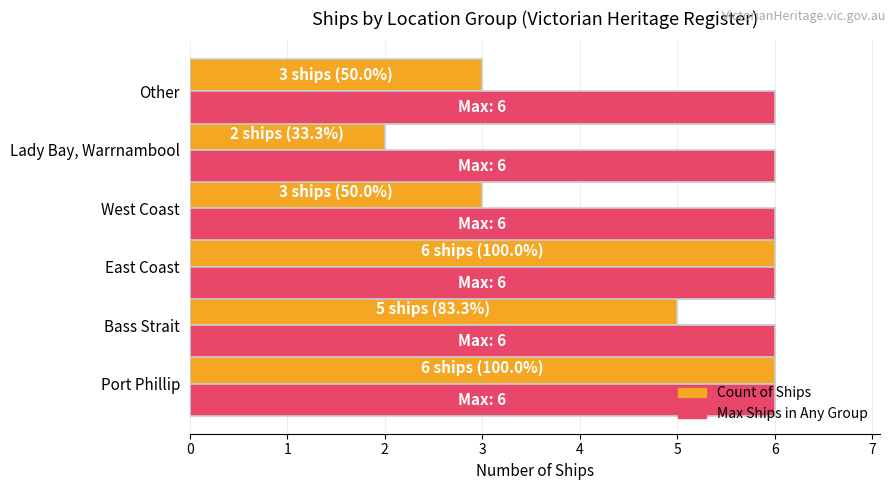

Rank the series by their average value, from lowest to highest.

Count of Ships, Max Ships in Any Group